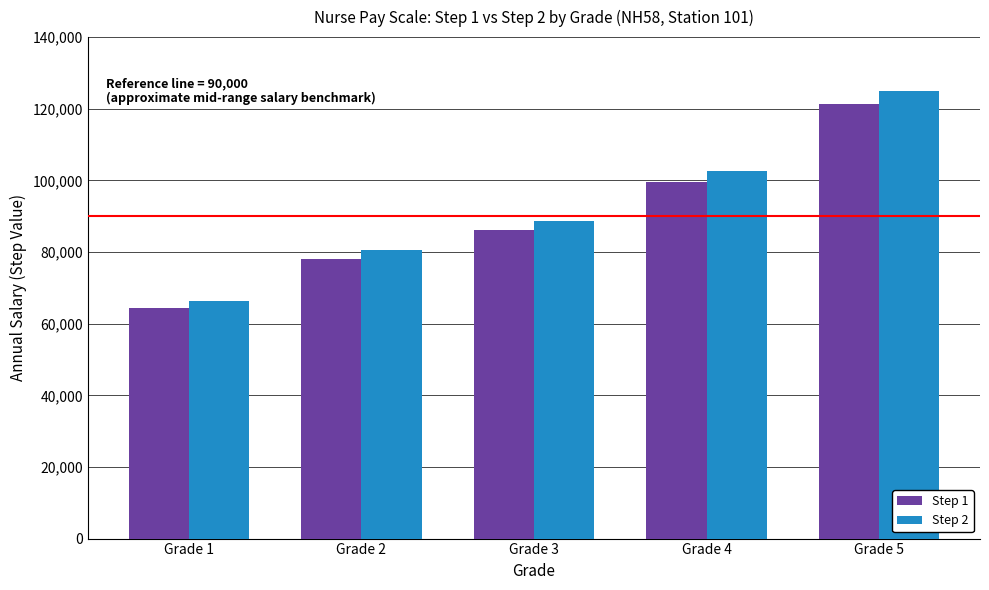

Reading left to right, list all the values displayed in this chart.

Step 1: Grade 1=64403	Grade 2=78137	Grade 3=86014	Grade 4=99499	Grade 5=121288
Step 2: Grade 1=66335	Grade 2=80481	Grade 3=88594	Grade 4=102483	Grade 5=124926